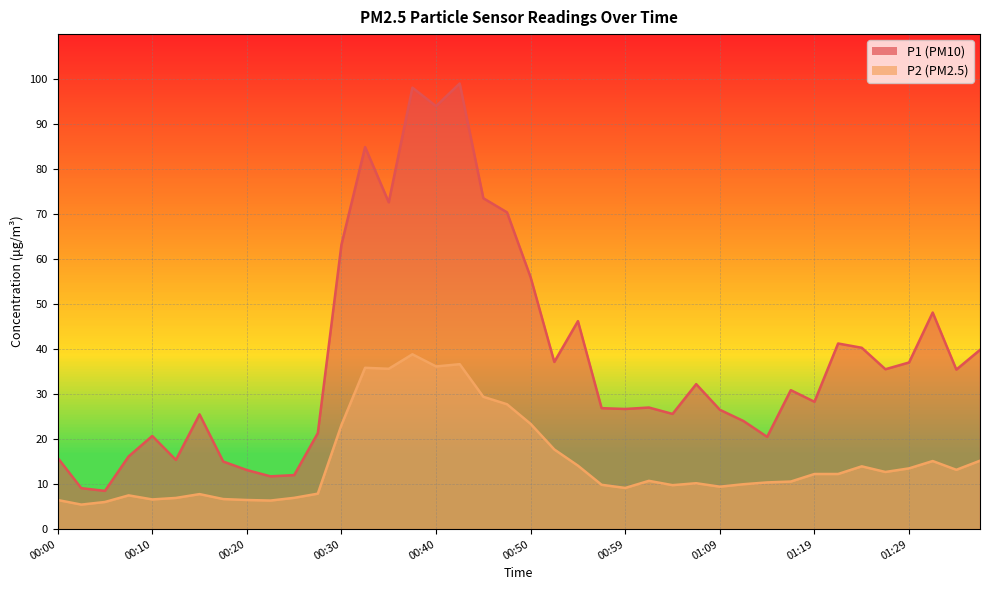

What is the spread (max minus min) of values at 00:47?

42.7